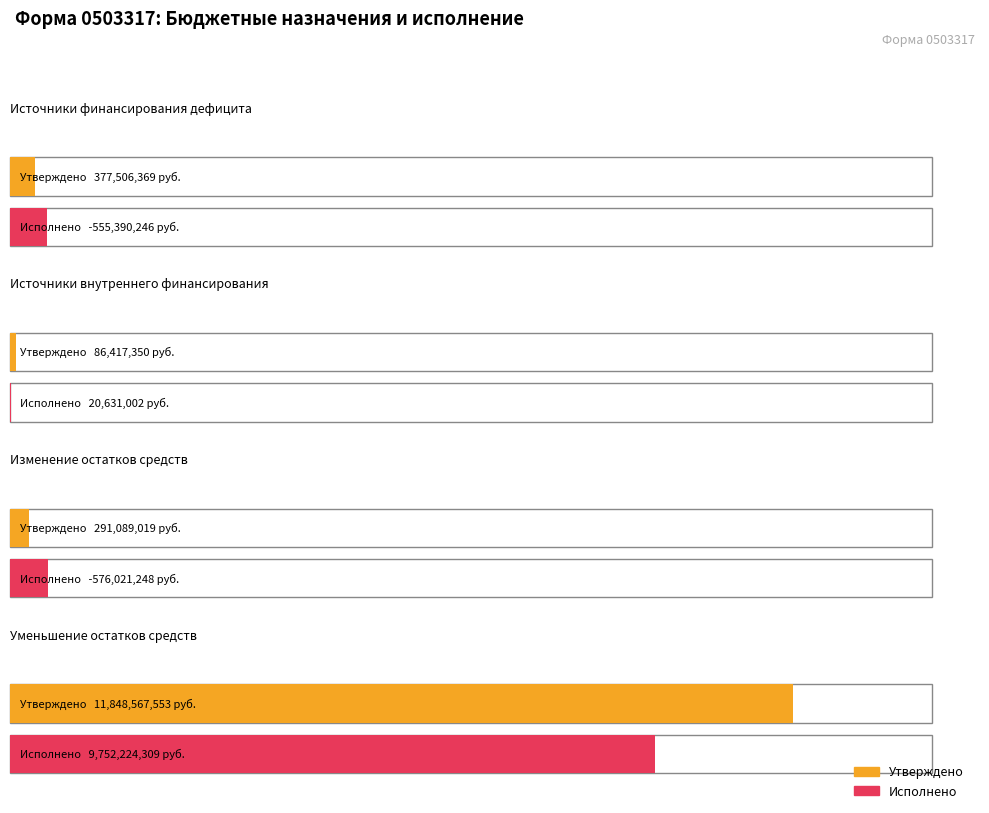

Rank the series by their maximum value, from highest to lowest.

Утверждено, Исполнено